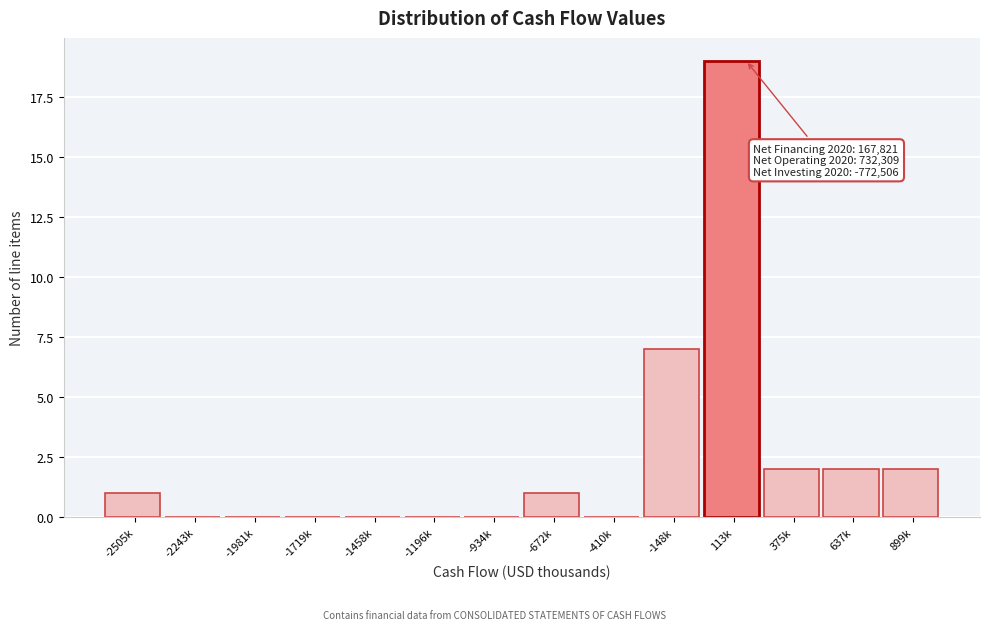

Reading left to right, transcribe all the data shown in this chart.

-2505k=1	-2243k=0	-1981k=0	-1719k=0	-1458k=0	-1196k=0	-934k=0	-672k=1	-410k=0	-148k=7	113k=19	375k=2	637k=2	899k=2